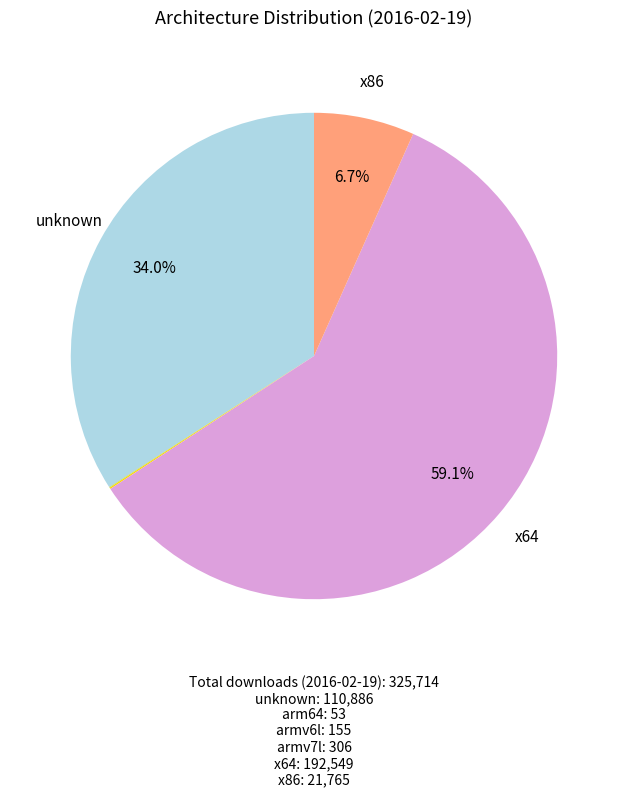

Is there any slice that represents more than half of the pie?

Yes